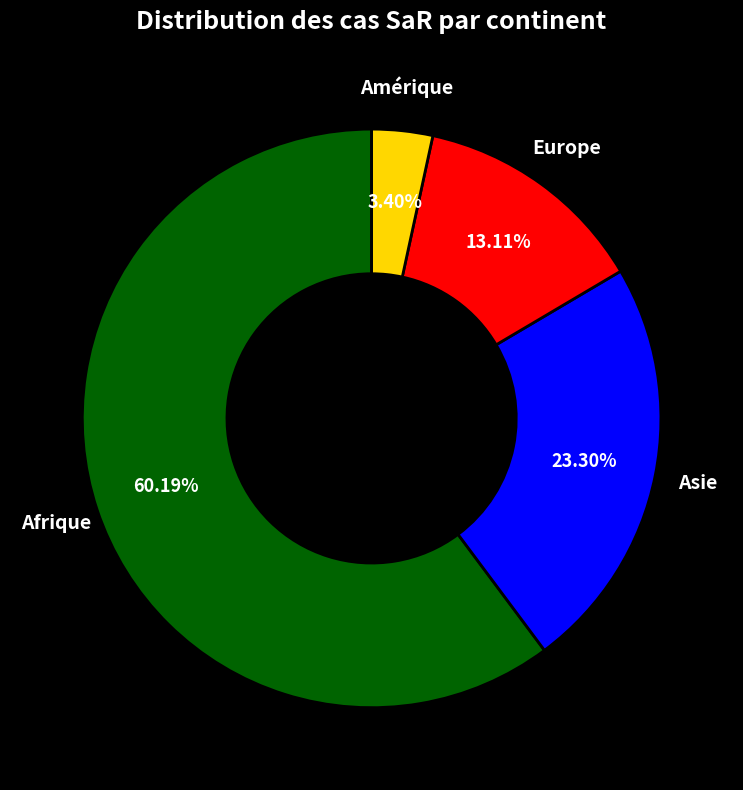

Between Afrique and Asie, which is larger?

Afrique